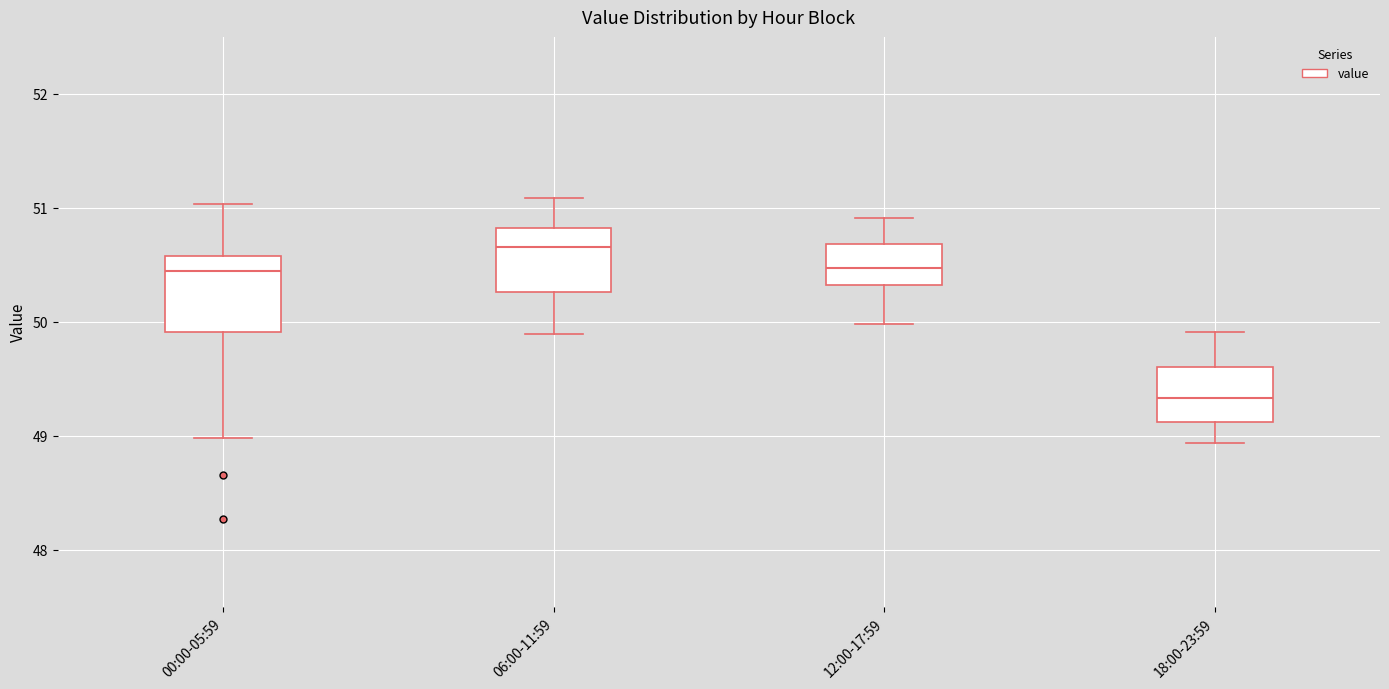

Where is the upper edge of the box for 00:00-05:59 on the y-axis? The values are not printed on the chart, so give them approximately, as read against the axis.

50.6